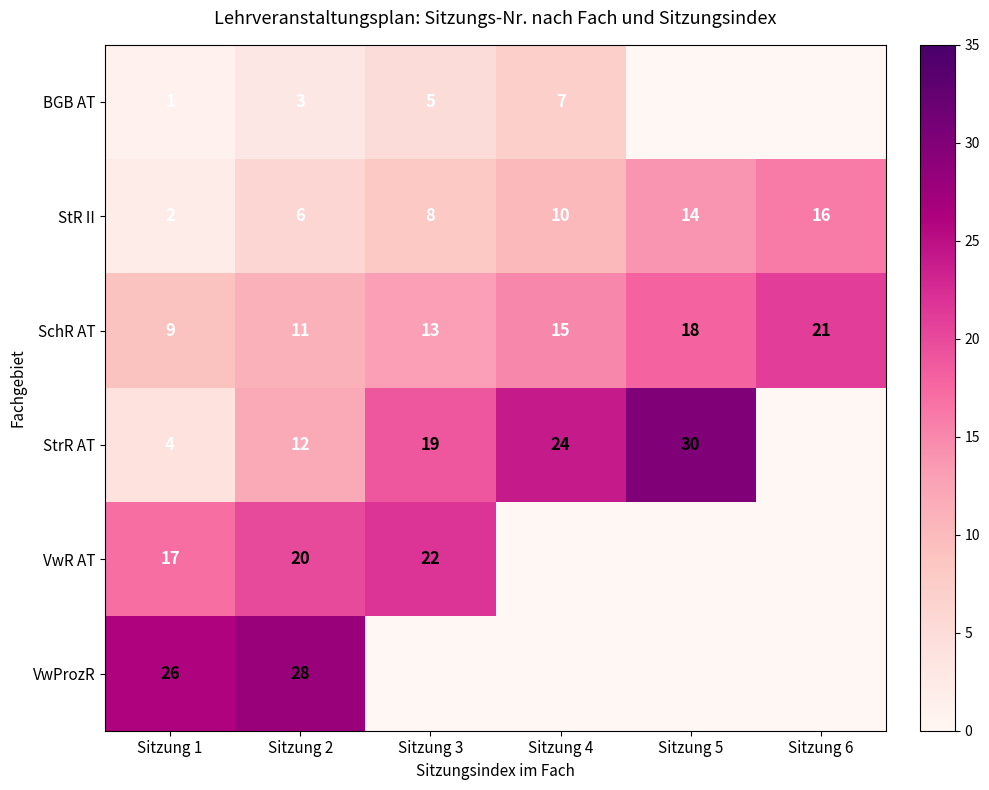

What is the sum of the SchR AT values at Sitzung 3 and Sitzung 1?

22